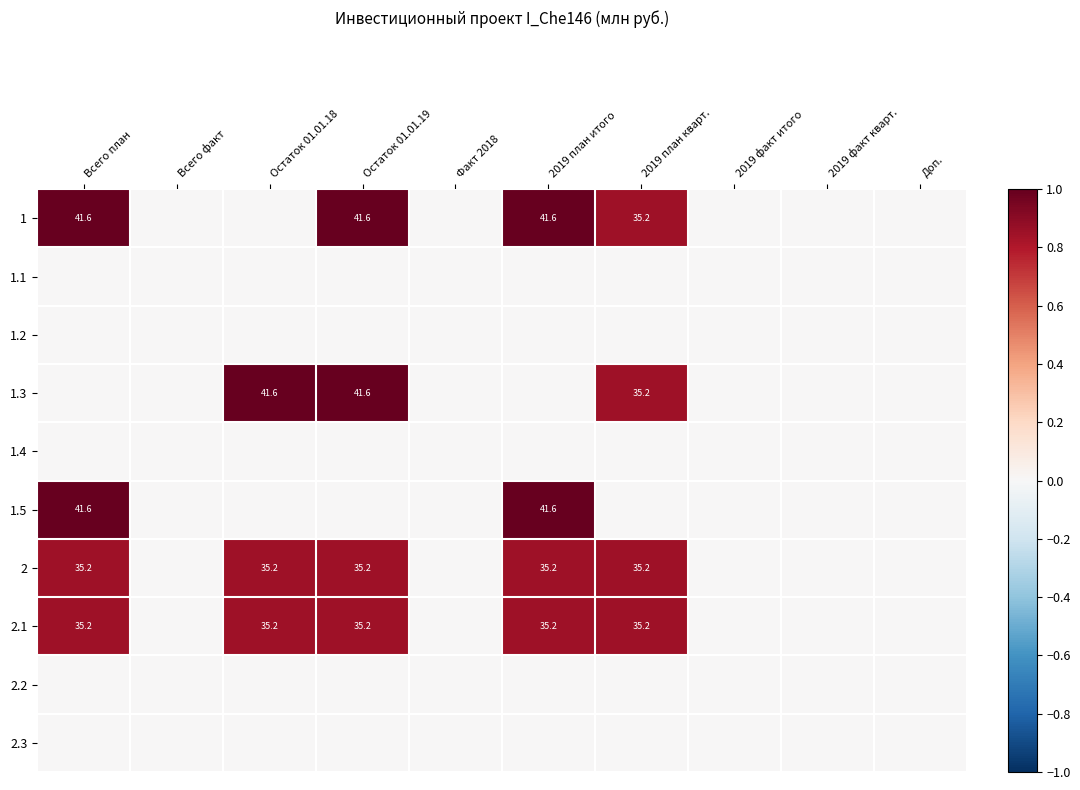

How many series are shown in this chart?

10